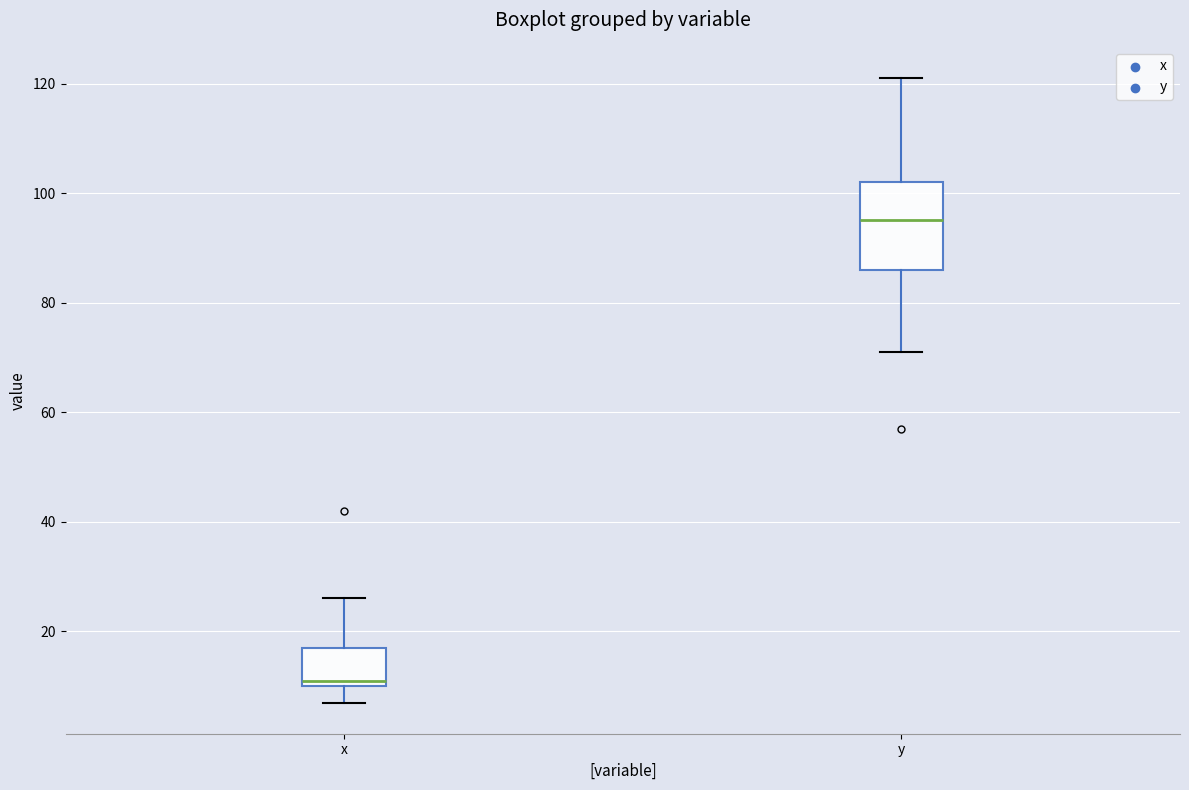

Reading left to right, transcribe this box plot: for each box, give where its median line is, the range the box spans, and where its two whiskers end, as read against the y-axis. The values are not printed on the chart, so give them approximately, as read against the axis.

x: median 12, box 10 to 18, whiskers 8 to 26
y: median 96, box 86 to 102, whiskers 72 to 122